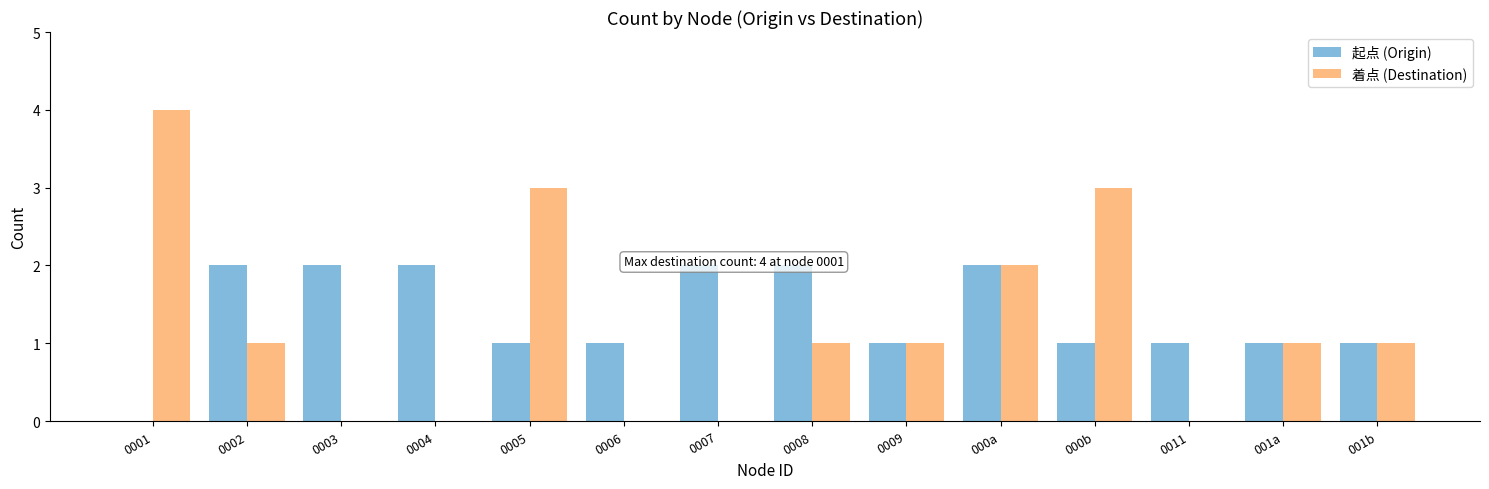

The value of 着点 (Destination) at 0003 is 2. True or false?

False